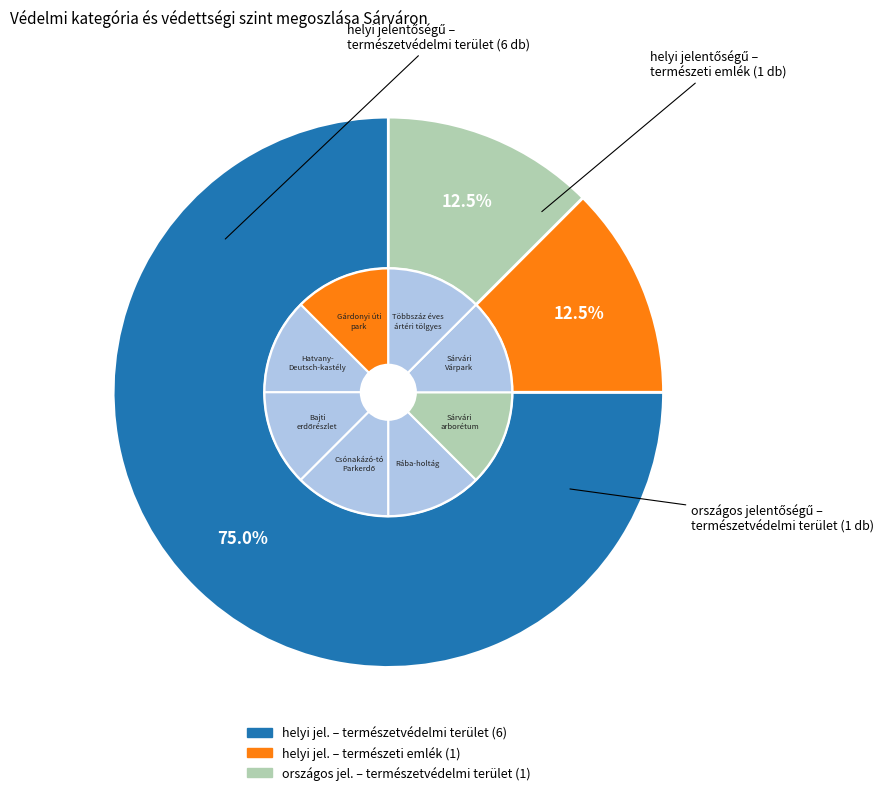

What is the change in value from természetvédelmi terület (helyi) to természetvédelmi terület (országos)?

-5